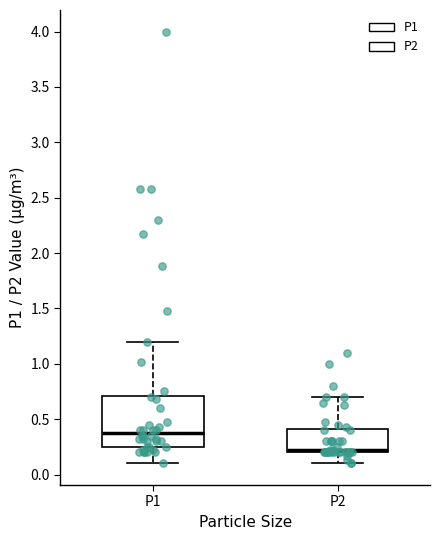

Reading left to right, read every box against the y-axis: the position of its median line, the range the box covers, and the ends of its whiskers. The values are not printed on the chart, so give them approximately, as read against the axis.

P1: median 0.40, box 0.25 to 0.70, whiskers 0.10 to 1.20
P2: median 0.20 (just above the box's lower edge), box 0.20 to 0.40, whiskers 0.10 to 0.70